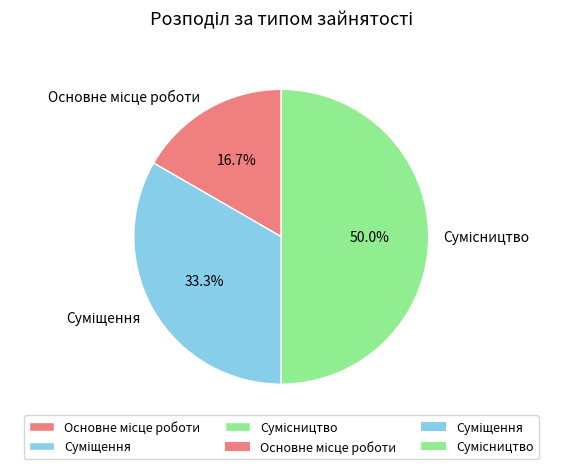

How many segments does this pie chart have?

3